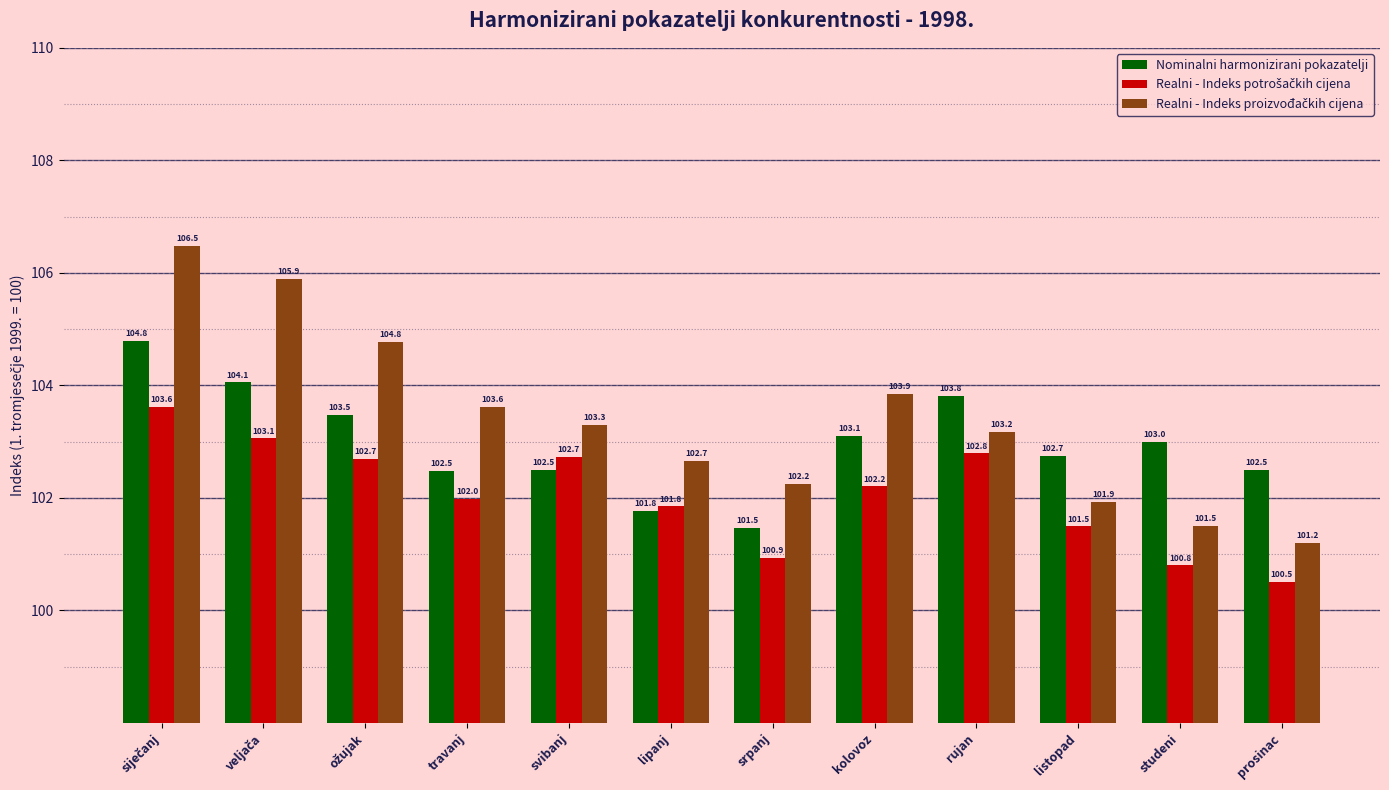

Which category has the lowest value across all series?

prosinac